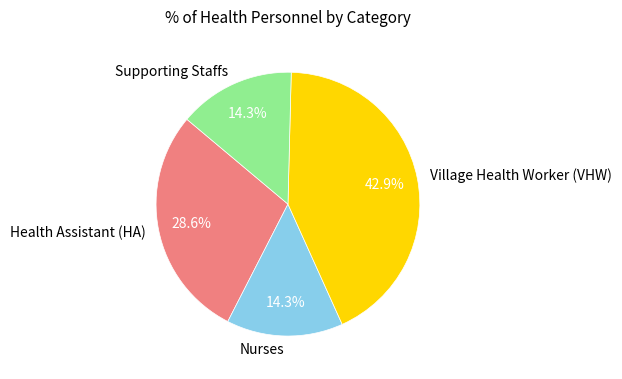

To the nearest percent, what is the difference between the Supporting Staffs and Village Health Worker (VHW) slice percentages?

29%